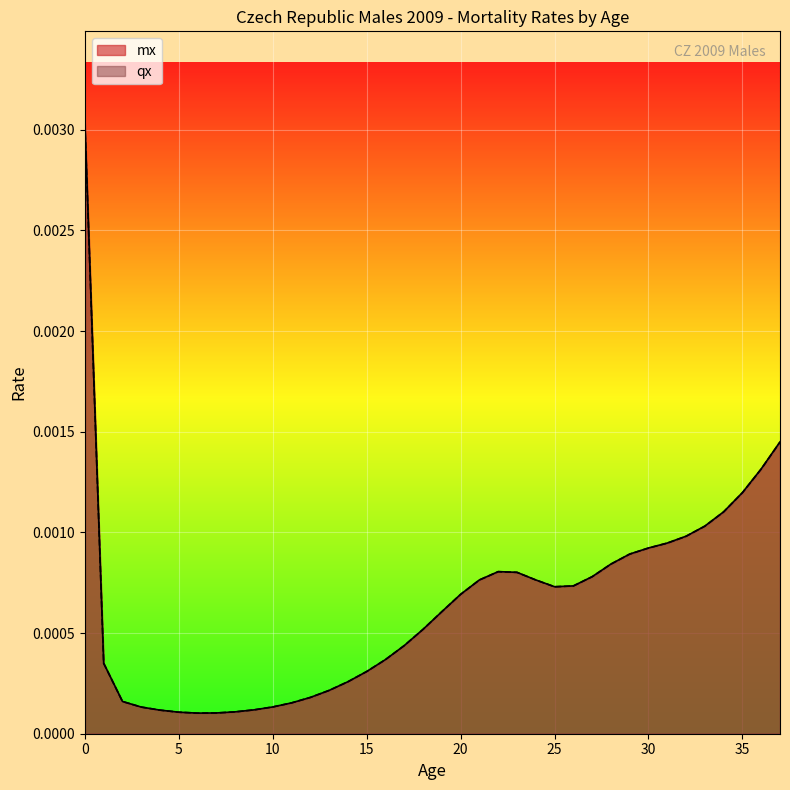

Reading right to left, transcribe all the data shown in this chart.

mx: 37=0.0	36=0.0	35=0.0	34=0.0	33=0.0	32=0.0	31=0.0	30=0.0	29=0.0	28=0.0	27=0.0	26=0.0	25=0.0	24=0.0	23=0.0	22=0.0	21=0.0	20=0.0	19=0.0	18=0.0	17=0.0	16=0.0	15=0.0	14=0.0	13=0.0	12=0.0	11=0.0	10=0.0	9=0.0	8=0.0	7=0.0	6=0.0	5=0.0	4=0.0	3=0.0	2=0.0	1=0.0	0=0.0
qx: 37=0.0	36=0.0	35=0.0	34=0.0	33=0.0	32=0.0	31=0.0	30=0.0	29=0.0	28=0.0	27=0.0	26=0.0	25=0.0	24=0.0	23=0.0	22=0.0	21=0.0	20=0.0	19=0.0	18=0.0	17=0.0	16=0.0	15=0.0	14=0.0	13=0.0	12=0.0	11=0.0	10=0.0	9=0.0	8=0.0	7=0.0	6=0.0	5=0.0	4=0.0	3=0.0	2=0.0	1=0.0	0=0.0